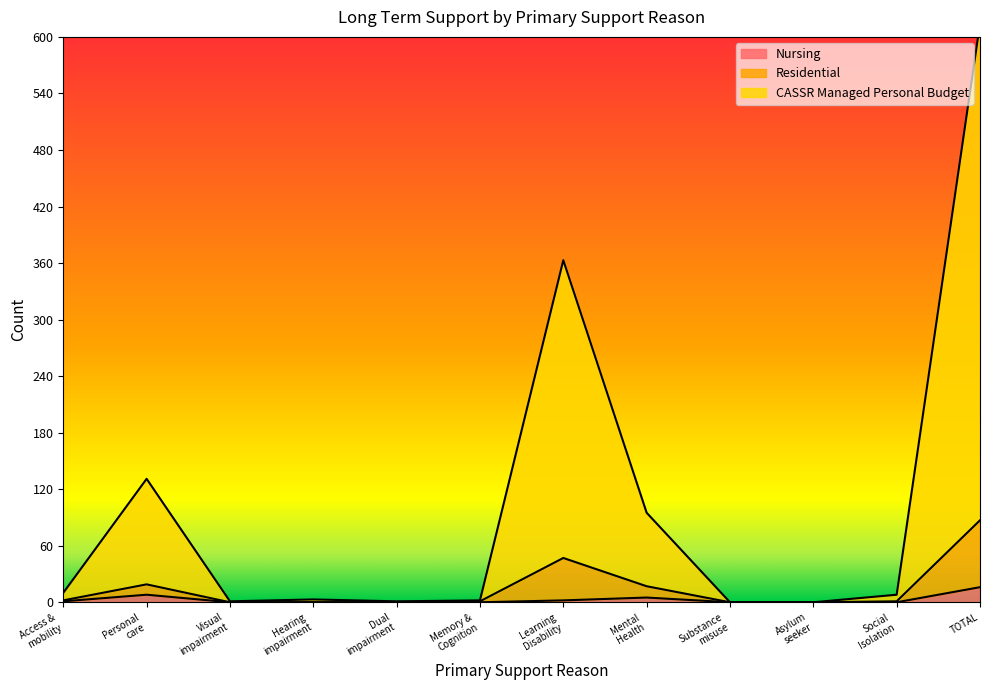

True or false: Residential and Nursing cross at least once.

False